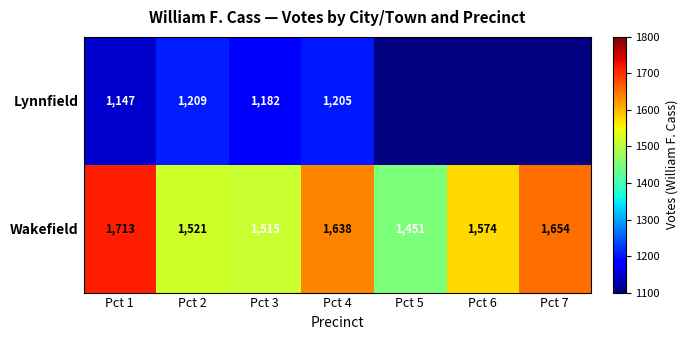

Is the value of Lynnfield at Pct 1 greater than the value of Wakefield at Pct 4?

No